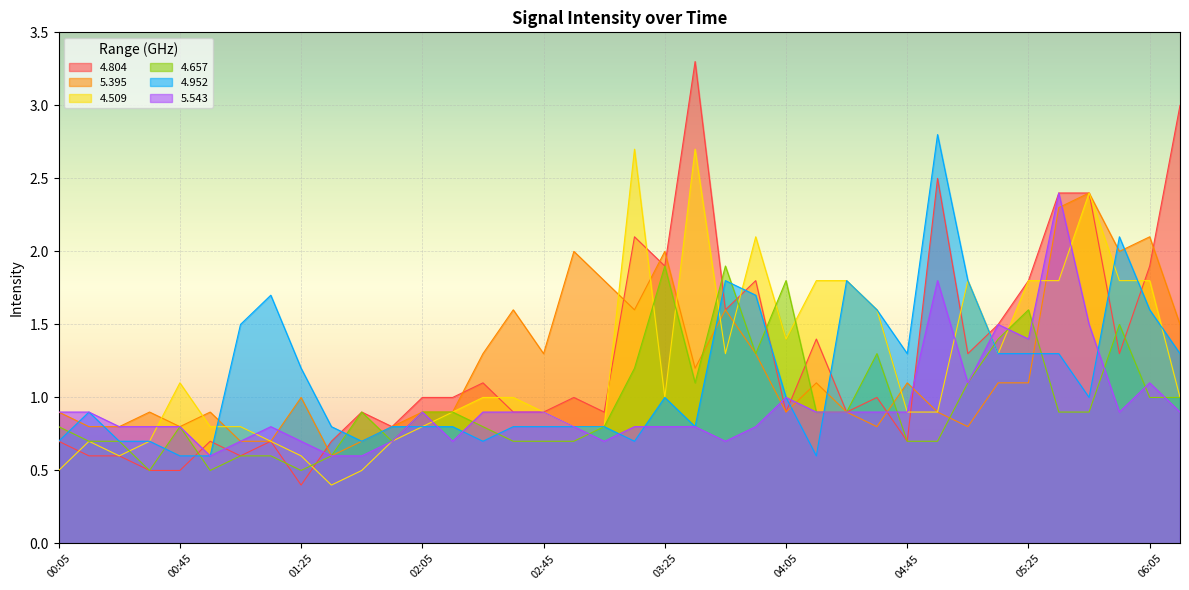

What is the difference between the maximum and minimum values in the 5.395 series?

1.8